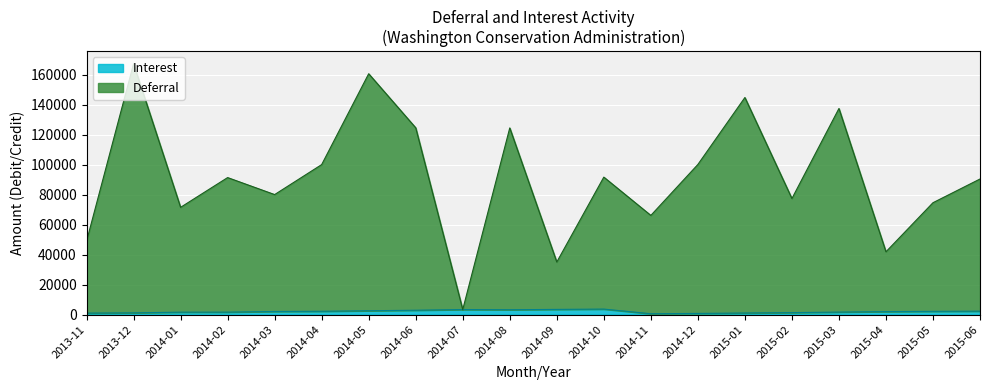

How many interior local peaks does the Interest series have?

2